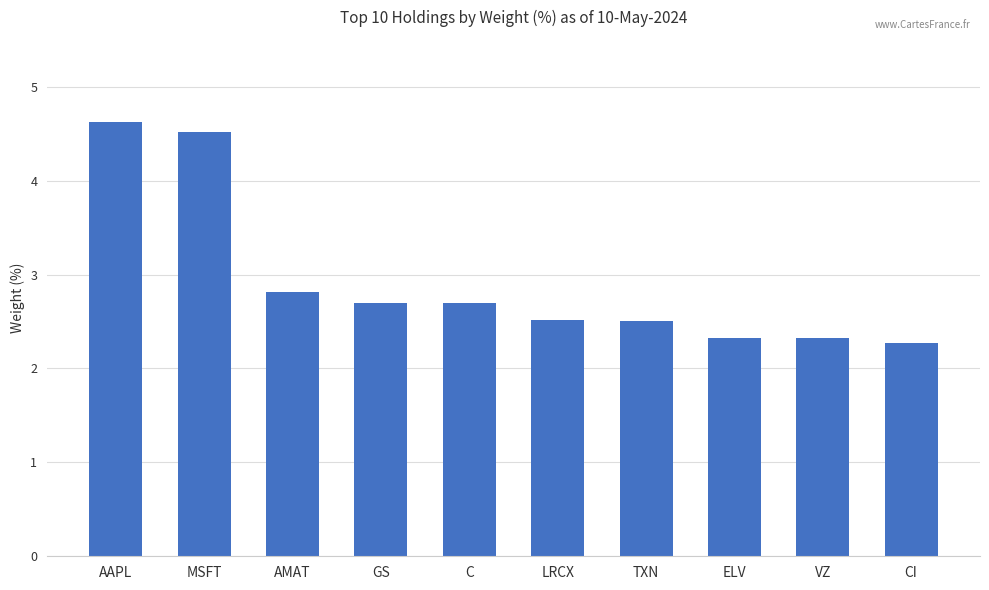

Reading left to right, transcribe all the data shown in this chart.

4.6	4.5	2.8	2.7	2.7	2.5	2.5	2.3	2.3	2.3